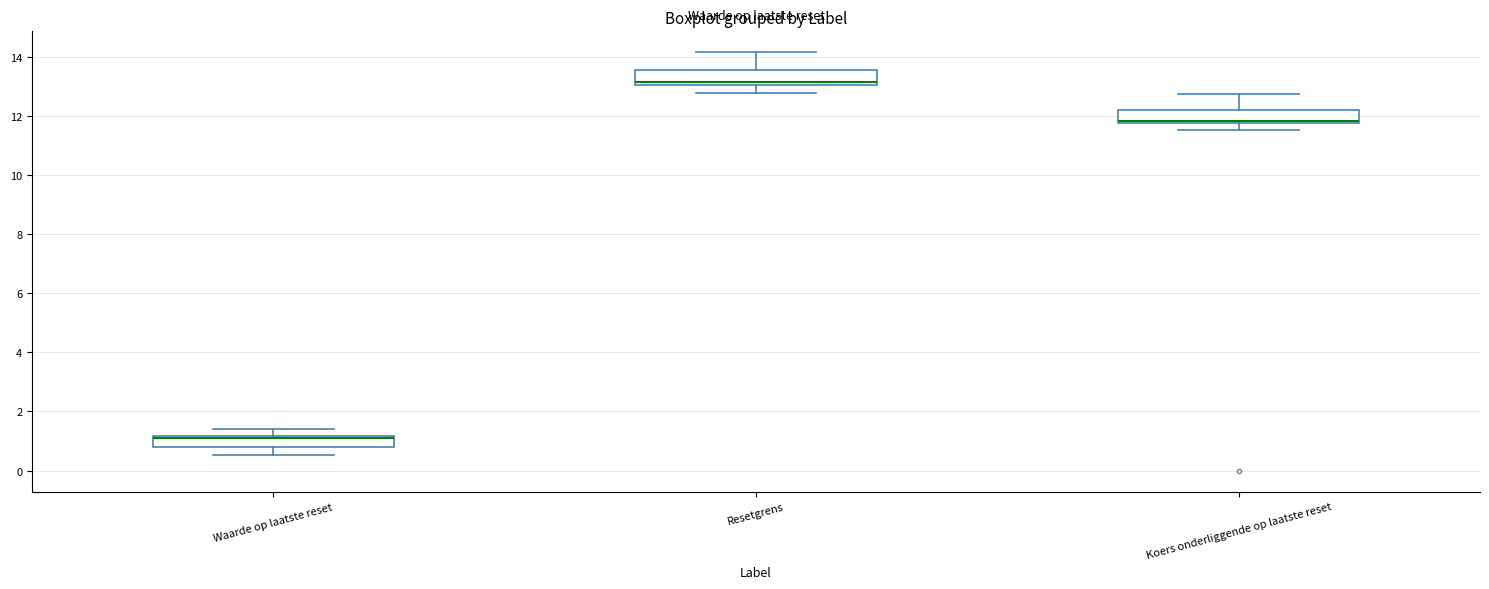

Reading left to right, transcribe this box plot: for each box, give where its median line is, the range the box spans, and where its two whiskers end, as read against the y-axis. The values are not printed on the chart, so give them approximately, as read against the axis.

Waarde op laatste reset: median 1.2 (just below the box's upper edge), box 0.8 to 1.2, whiskers 0.6 to 1.4
Resetgrens: median 13.2, box 13.0 to 13.6, whiskers 12.8 to 14.2
Koers onderliggende op laatste reset: median 11.8 (just above the box's lower edge), box 11.8 to 12.2, whiskers 11.6 to 12.8